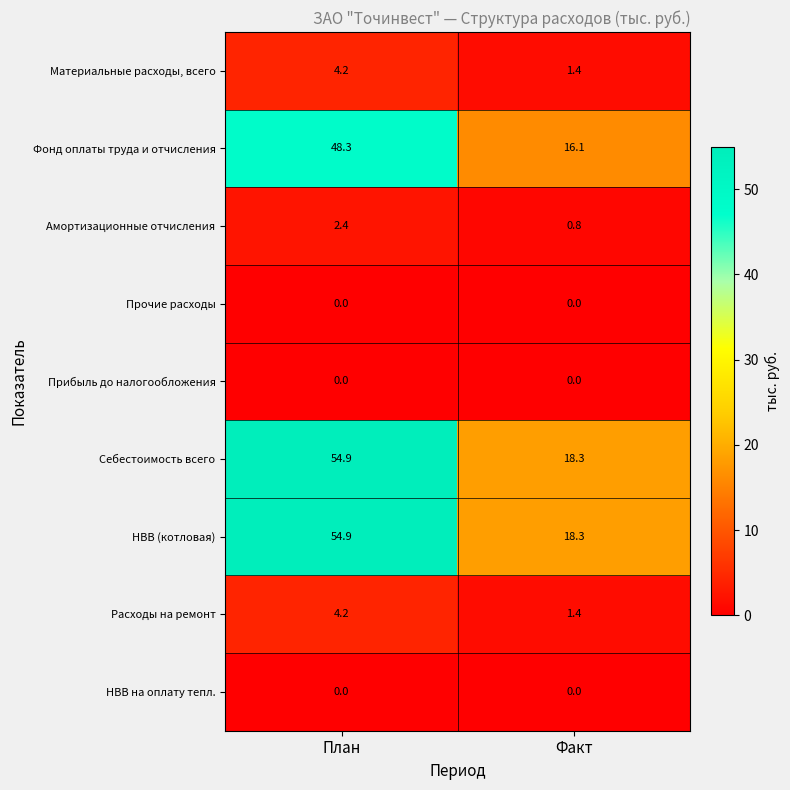

What is the total value across all series at Факт?

56.3